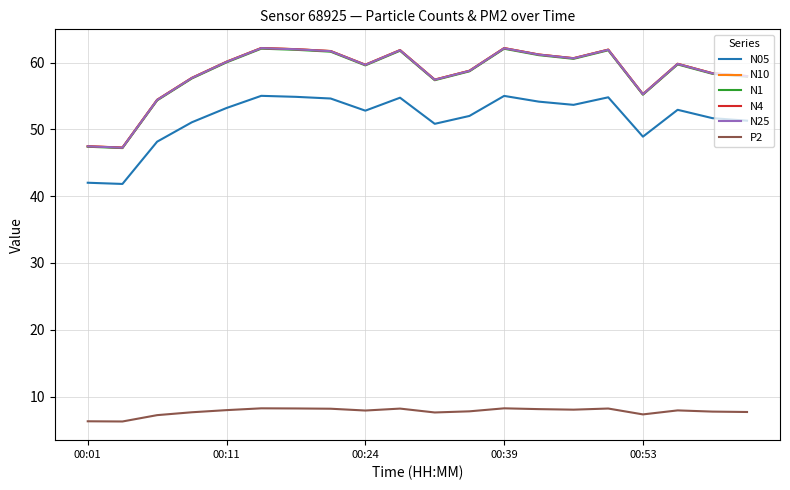

True or false: N25 and N05 cross at least once.

False